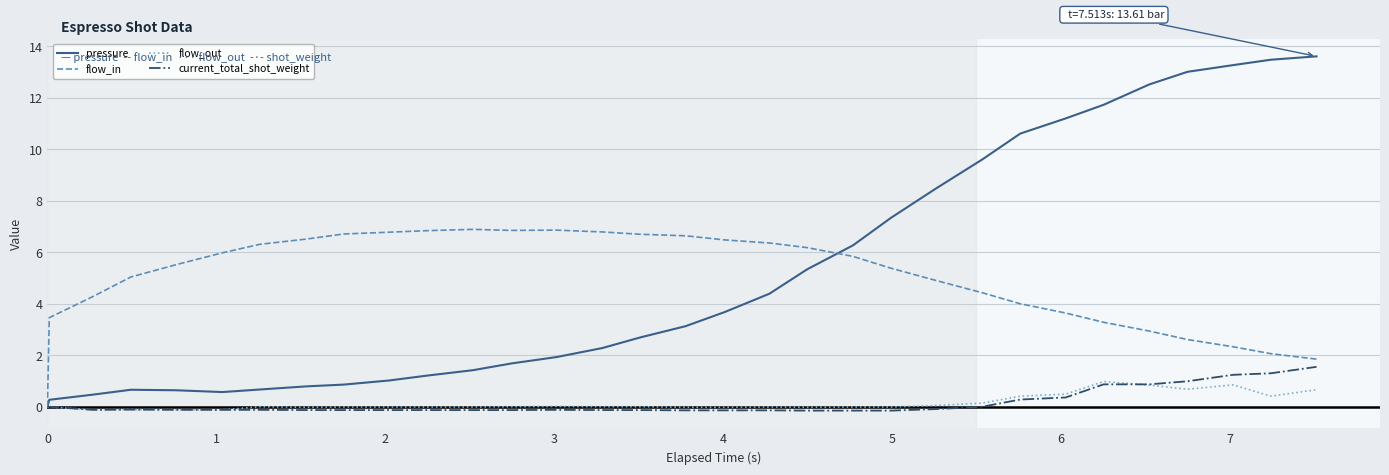

What is the sum of all pressure values?

164.8